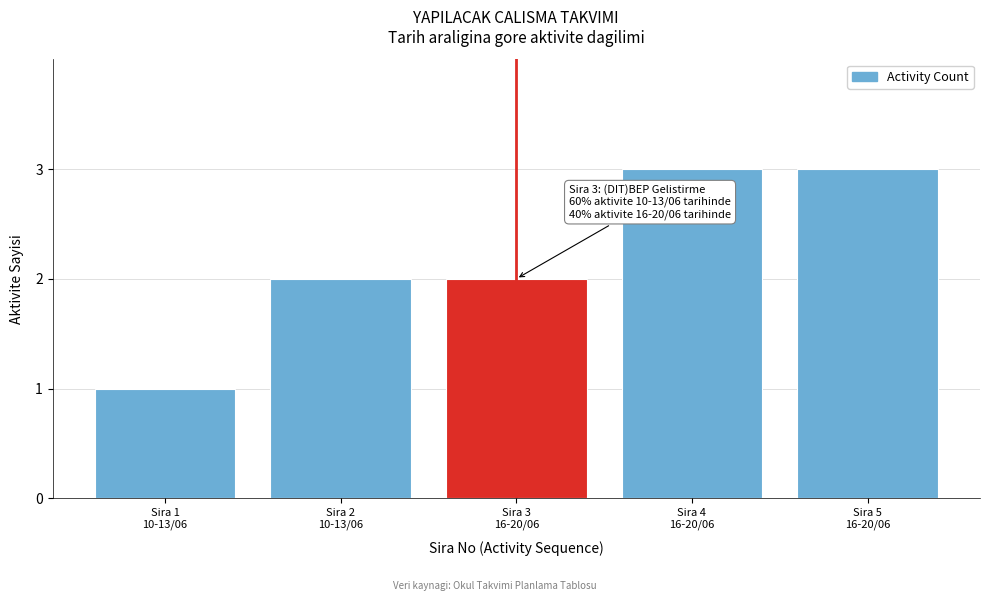

Reading left to right, list all the values displayed in this chart.

1	2	2	3	3